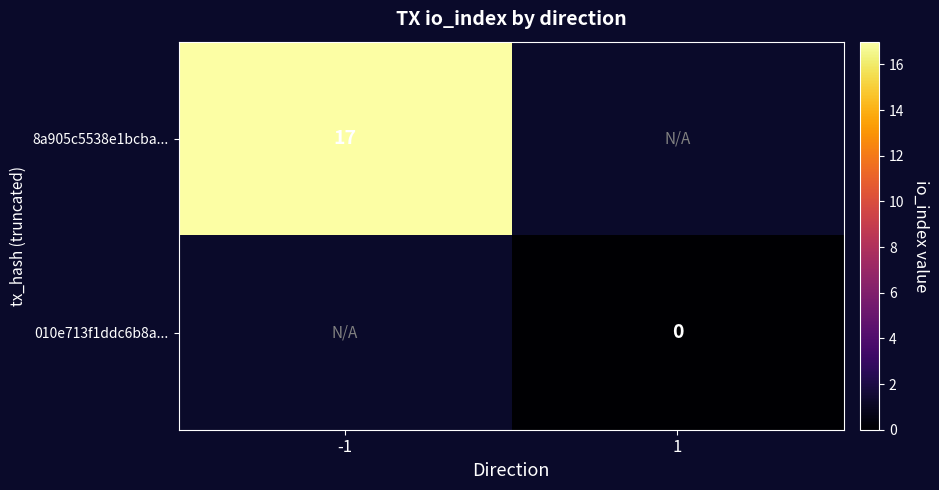

The 8a905c5538e1bcba... series shows 17 at -1. True or false?

True